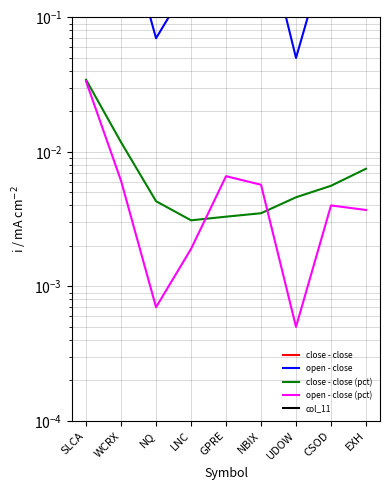

What is the sum of all col_11 values?

7.8